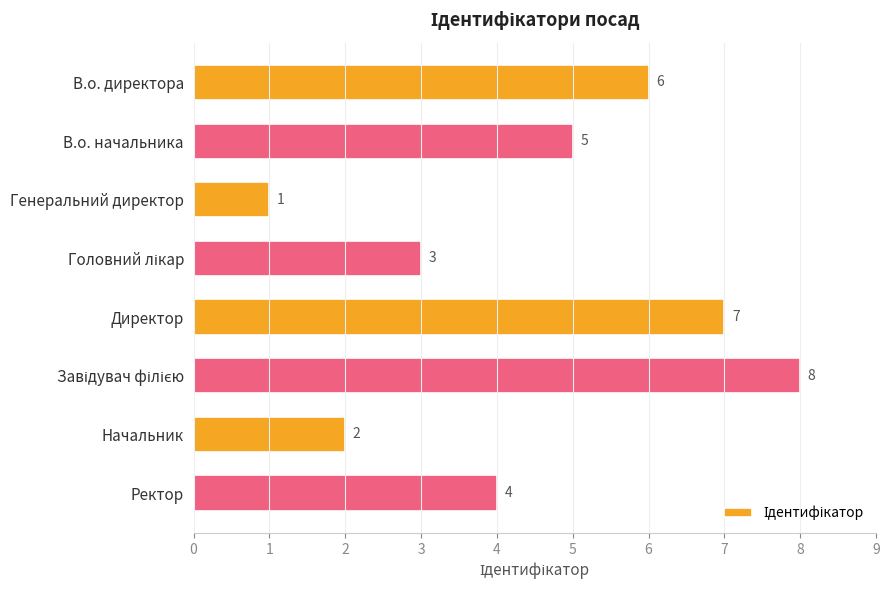

What is the difference between the second highest and second lowest values?

5